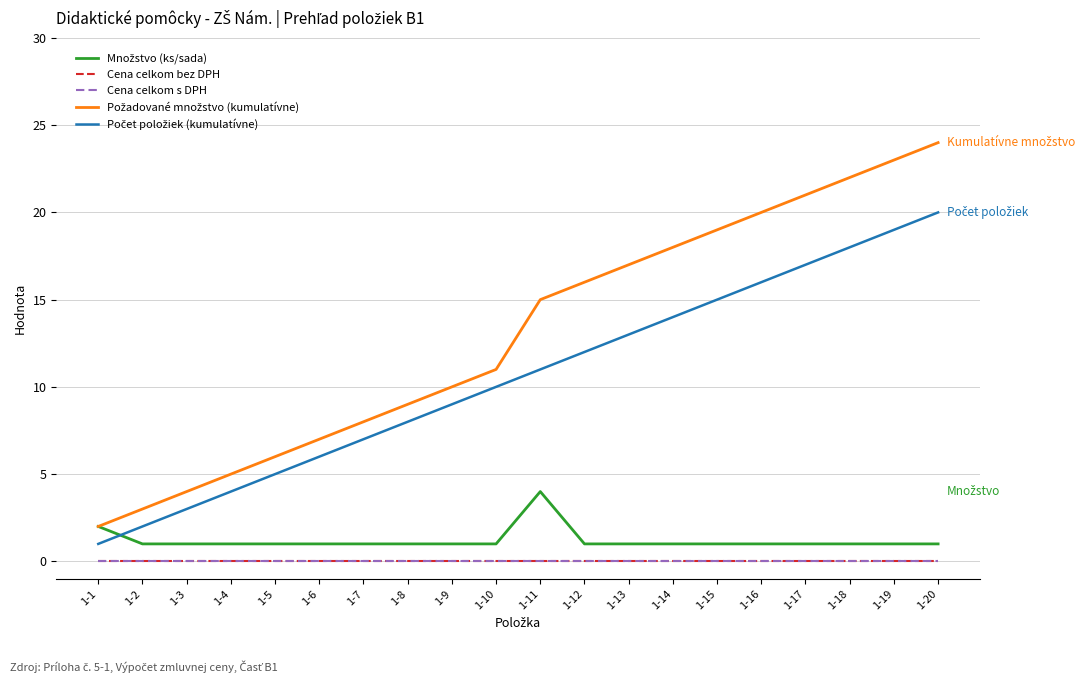

Which label corresponds to the largest value in the chart?

1-20